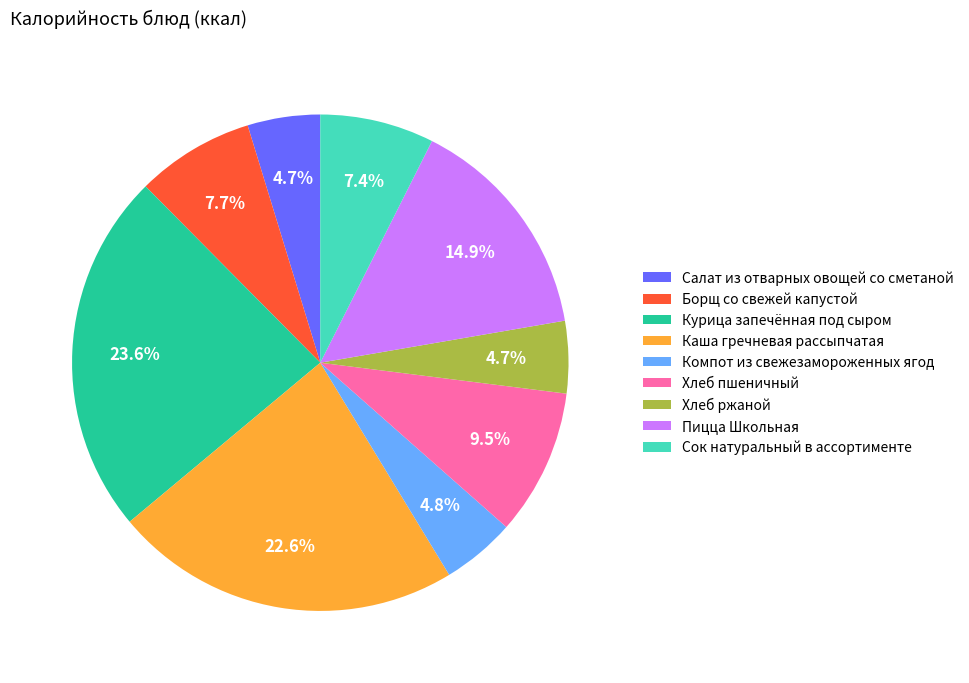

True or false: Салат из отварных овощей со сметаной accounts for 5% of the total.

True